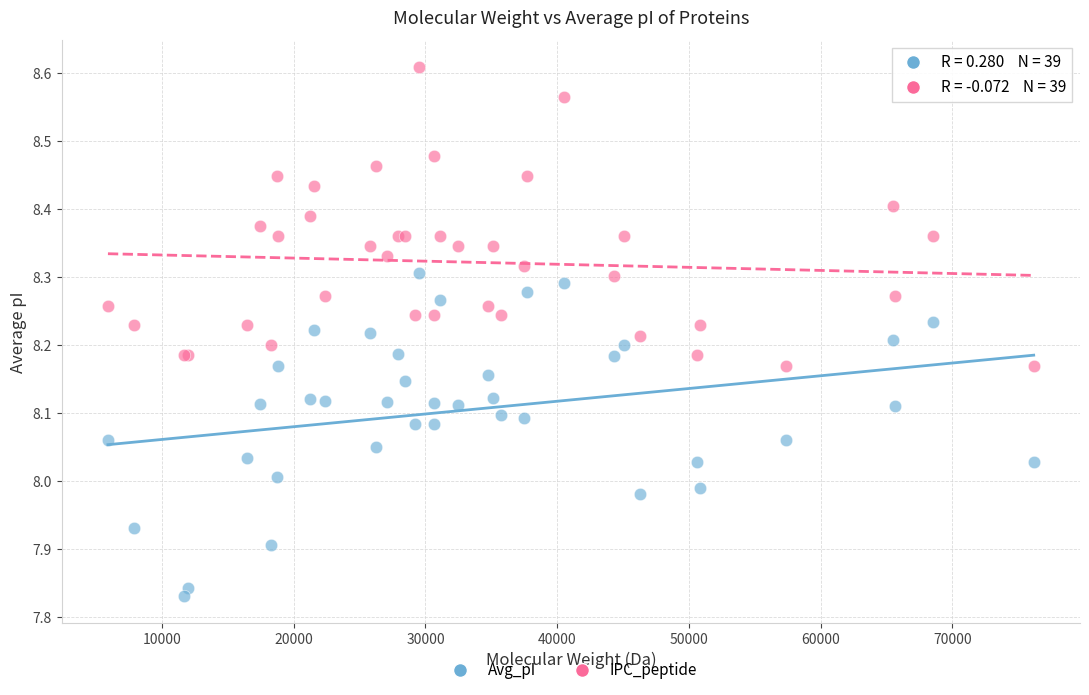

What is the X range (max minus min) for the scatter plot?

70291.1